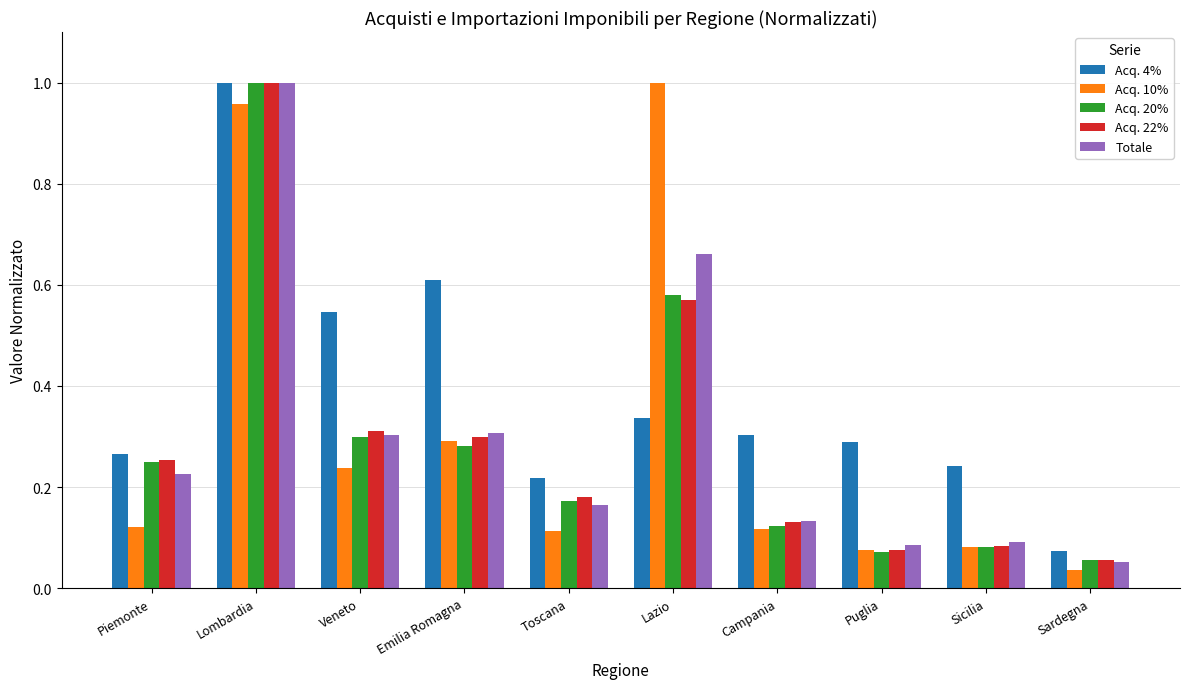

True or false: Acq. 22% has a value of 1.0 at Lombardia.

True